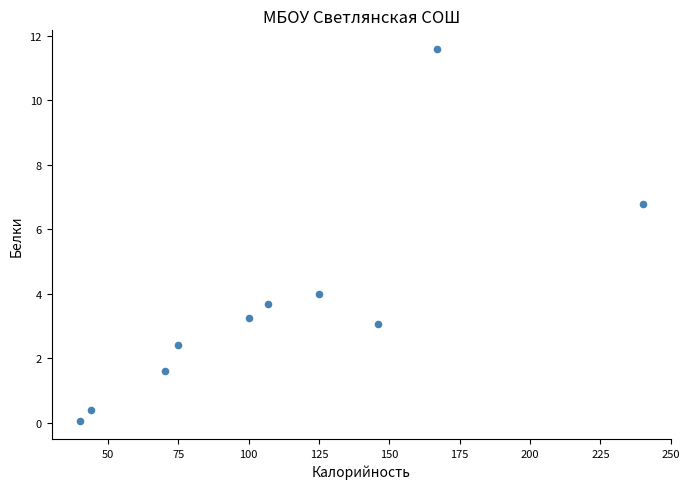

What Y value in the scatter plot is closest to 5?

4.0